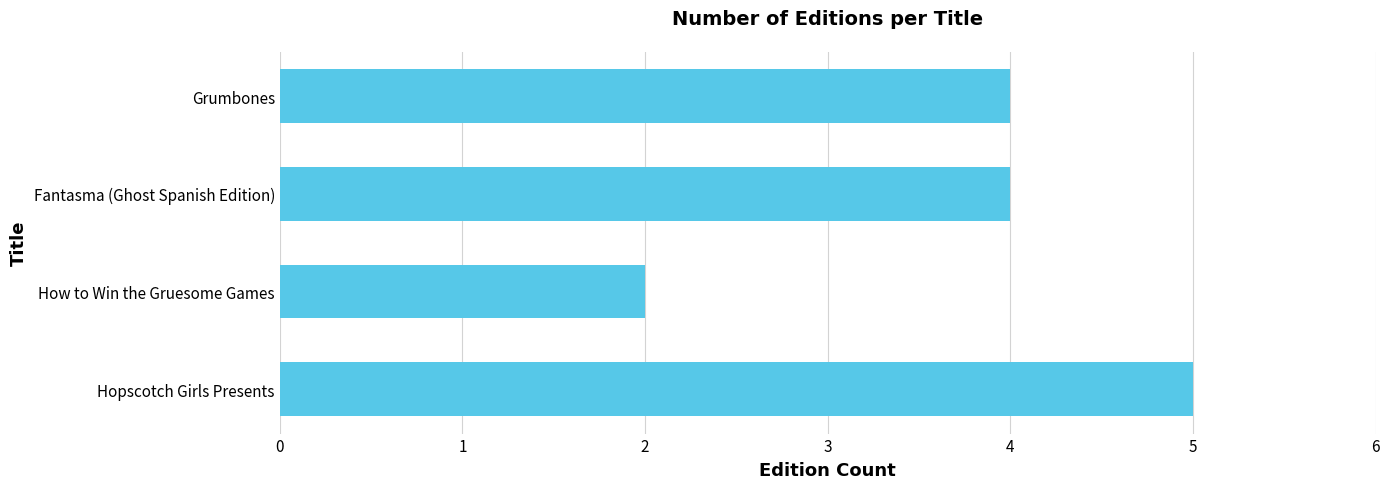

How many values are between 4 and 5?

3